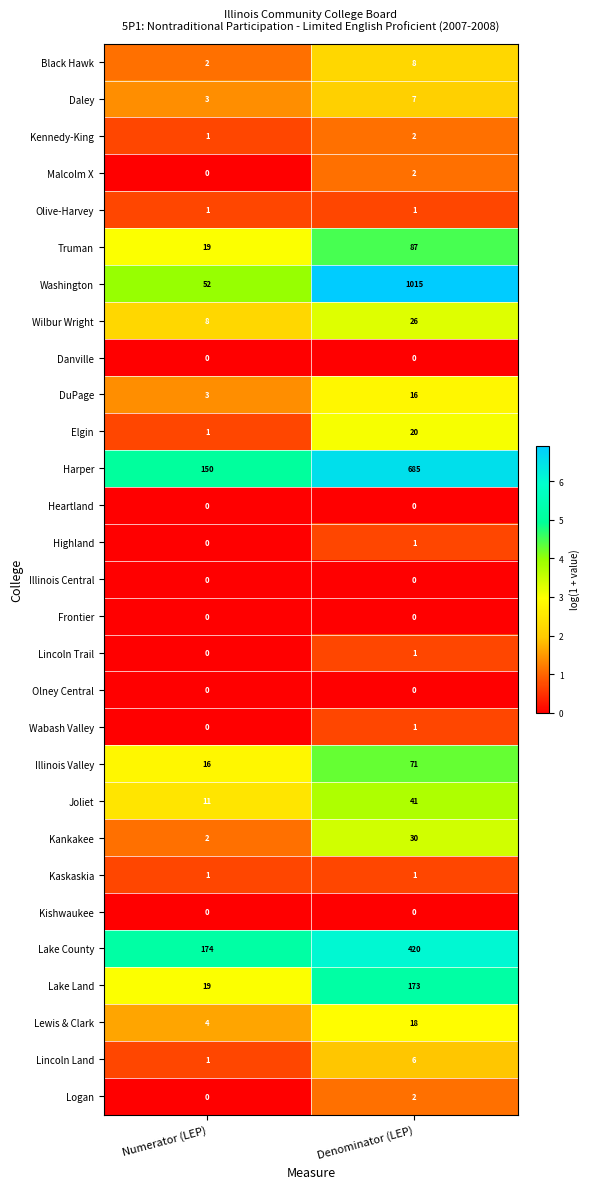

Count the number of categories in the chart.

2